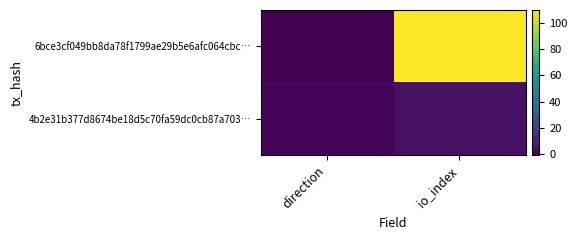

Reading right to left, what are all the values shown in this chart?

6bce3cf049bb8da78f1799ae29b5e6afc064cbc…: io_index=110	direction=-1
4b2e31b377d8674be18d5c70fa59dc0cb87a703…: io_index=4	direction=1